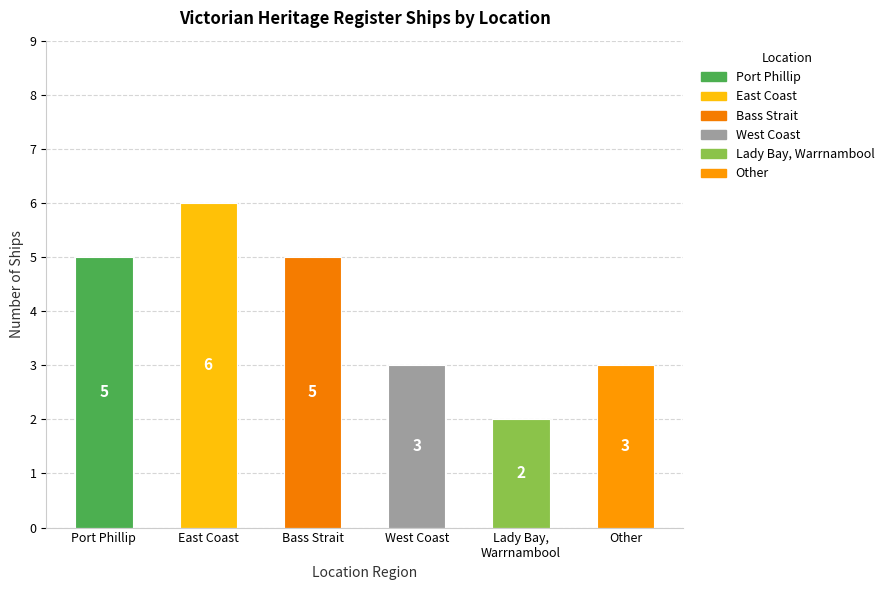

Is it true that the value at West Coast is 5?

False